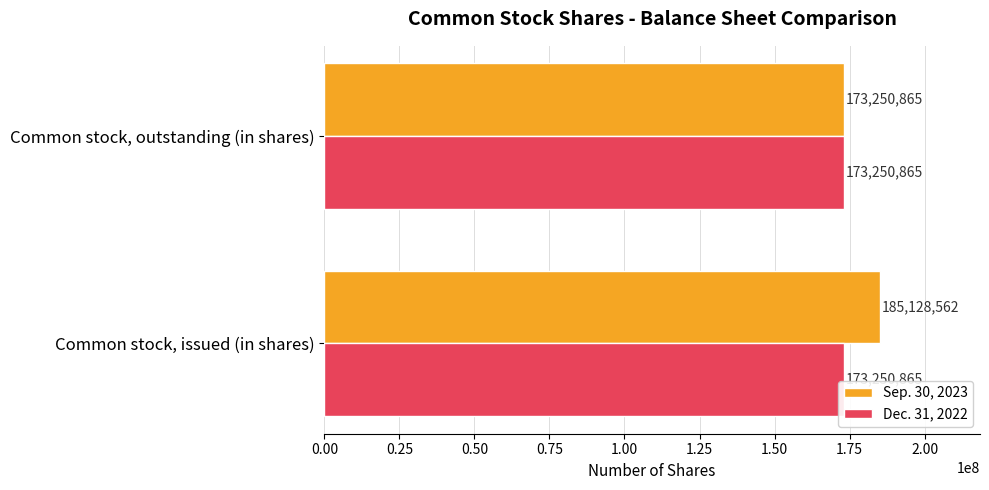

List the labels in order of Sep. 30, 2023 value, smallest first.

Common stock, outstanding (in shares), Common stock, issued (in shares)